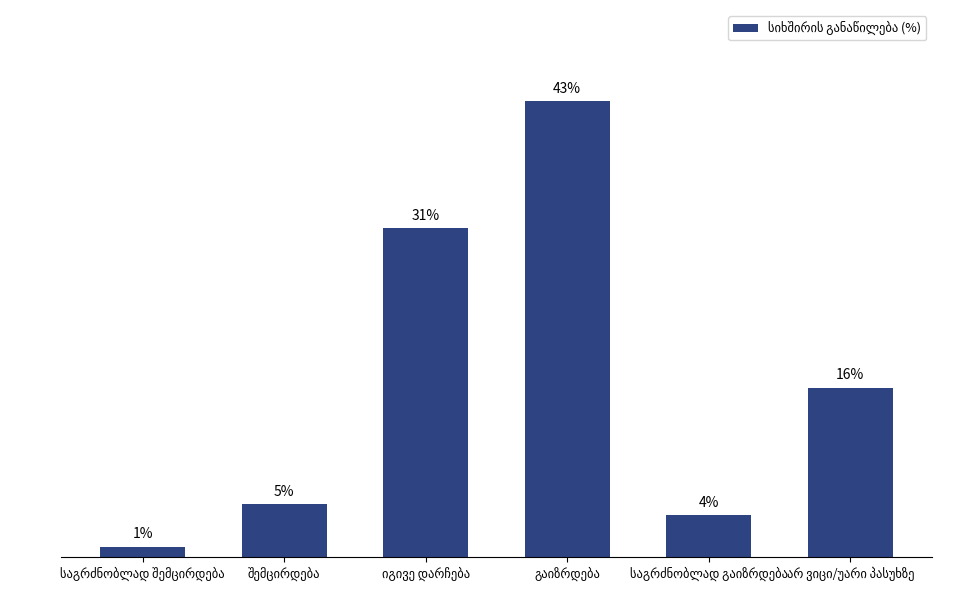

What is the label of the 3rd bar from the right?

გაიზრდება